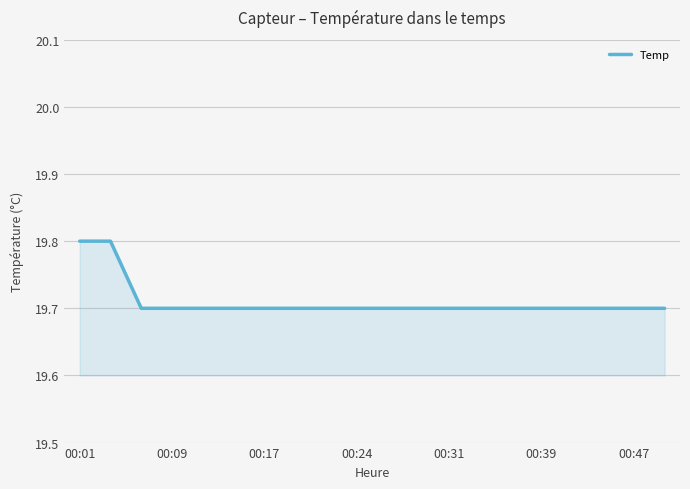

What is the greatest value displayed?

19.8